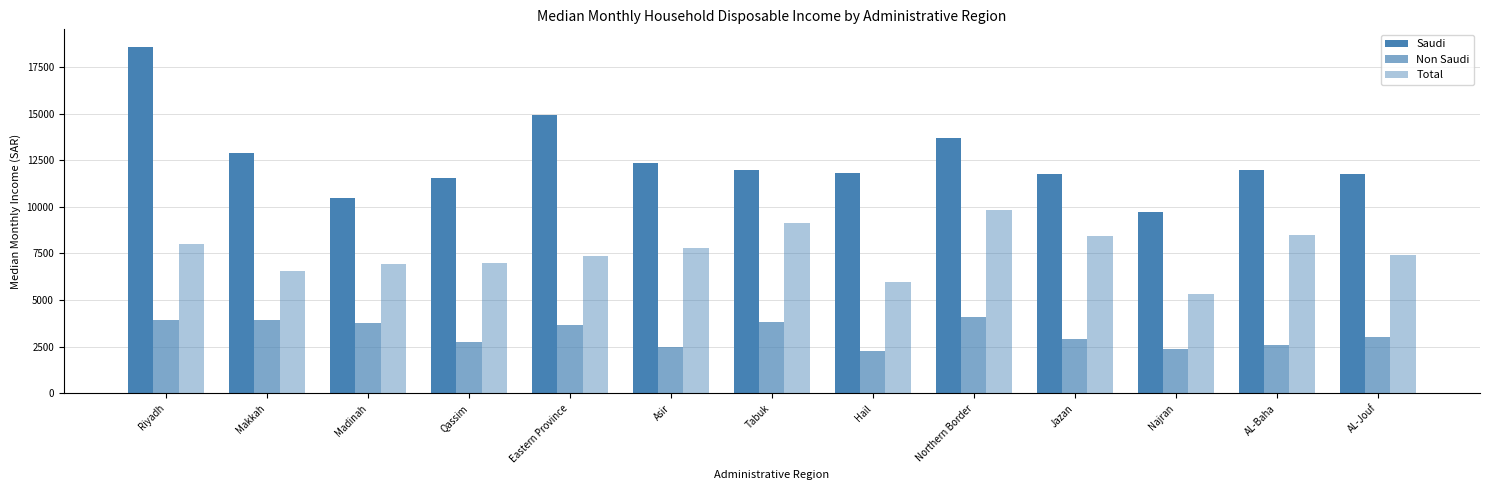

Between Madinah and Hail, which is larger?

Hail